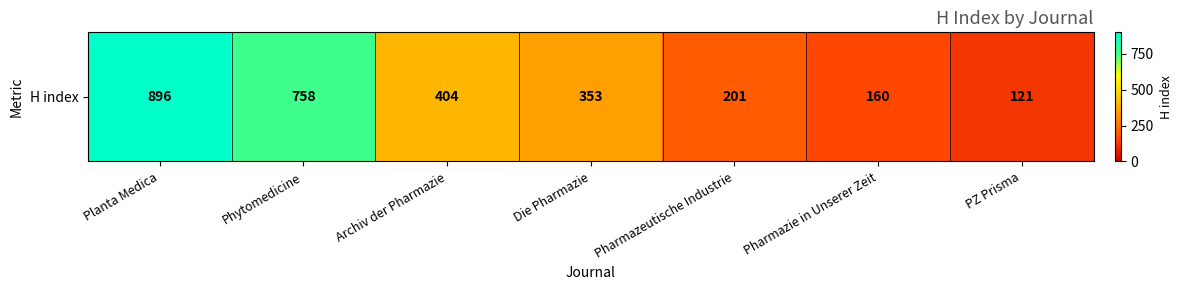

What is the difference between the second highest and minimum values?

637